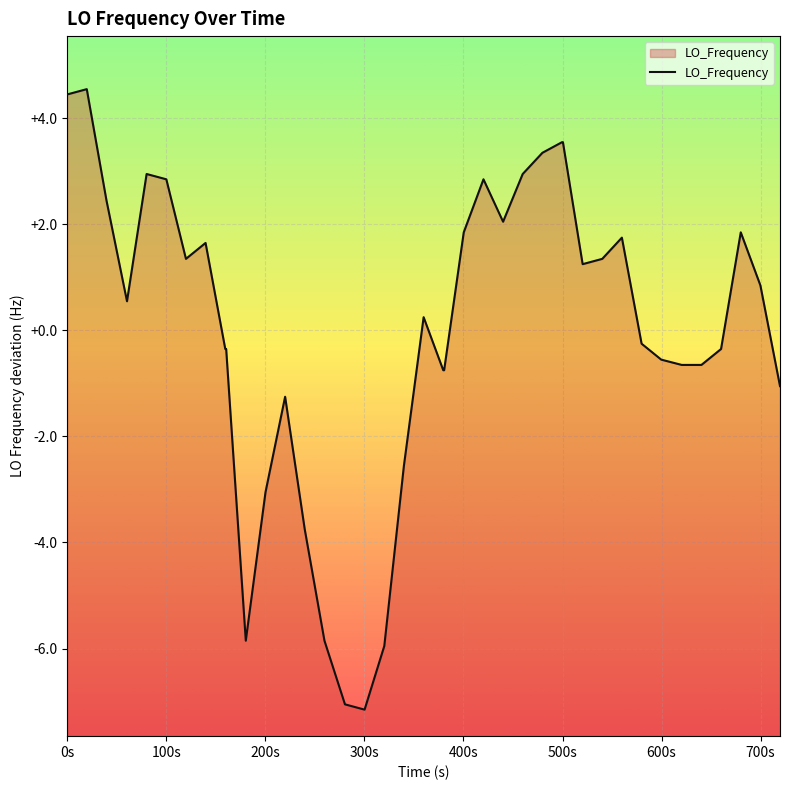

What is the minimum value shown in the chart?

-7.2